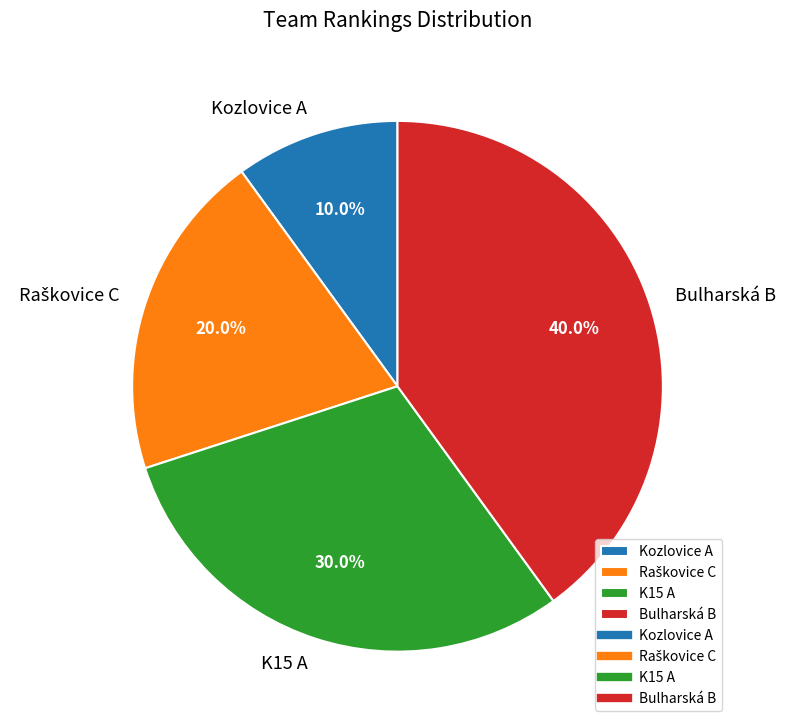

Count the number of slices in the pie.

4